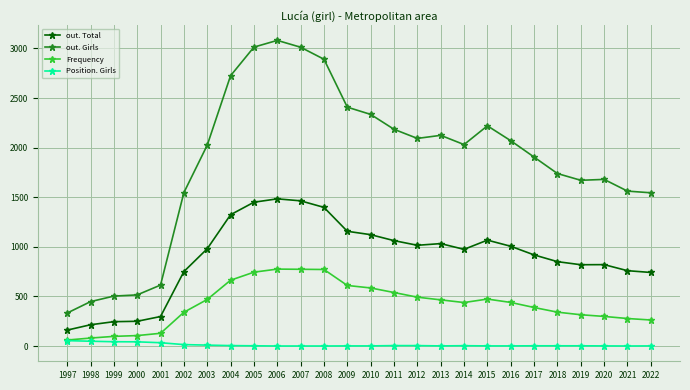

What are all the series names shown in the legend?

out. Total, out. Girls, Frequency, Position. Girls